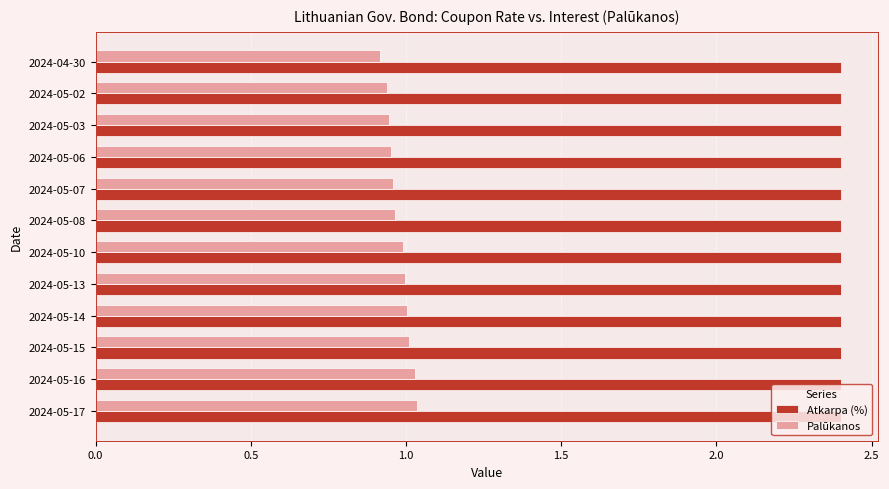

List the series in order of their overall mean, highest first.

Atkarpa (%), Palūkanos